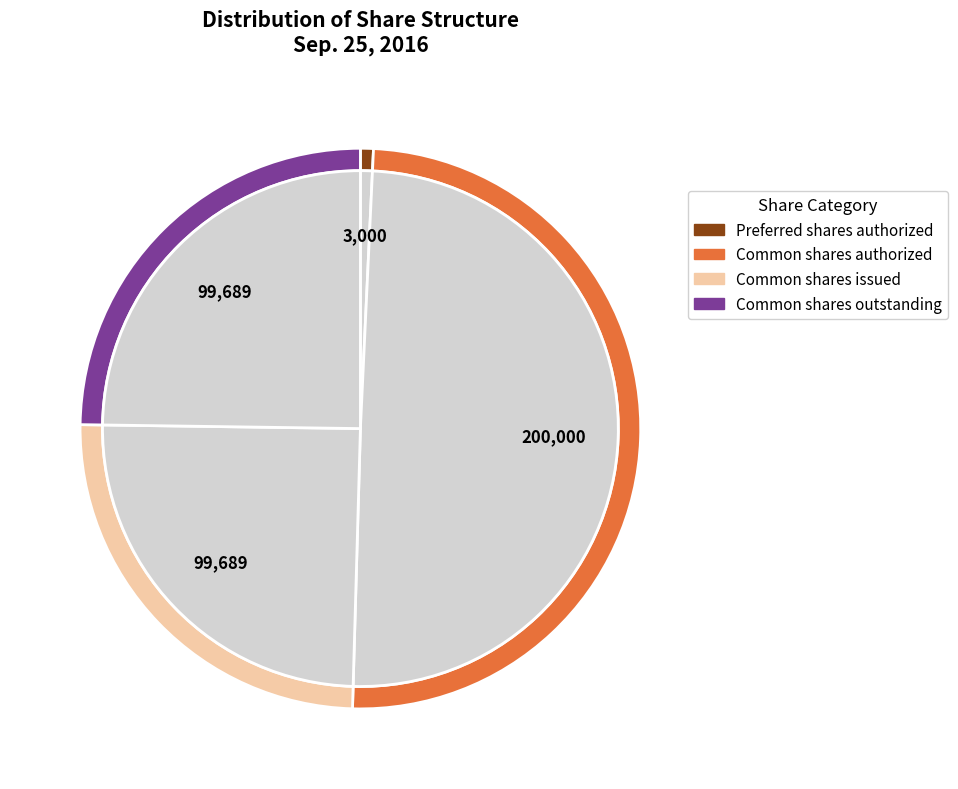

Count the number of slices in the pie.

6